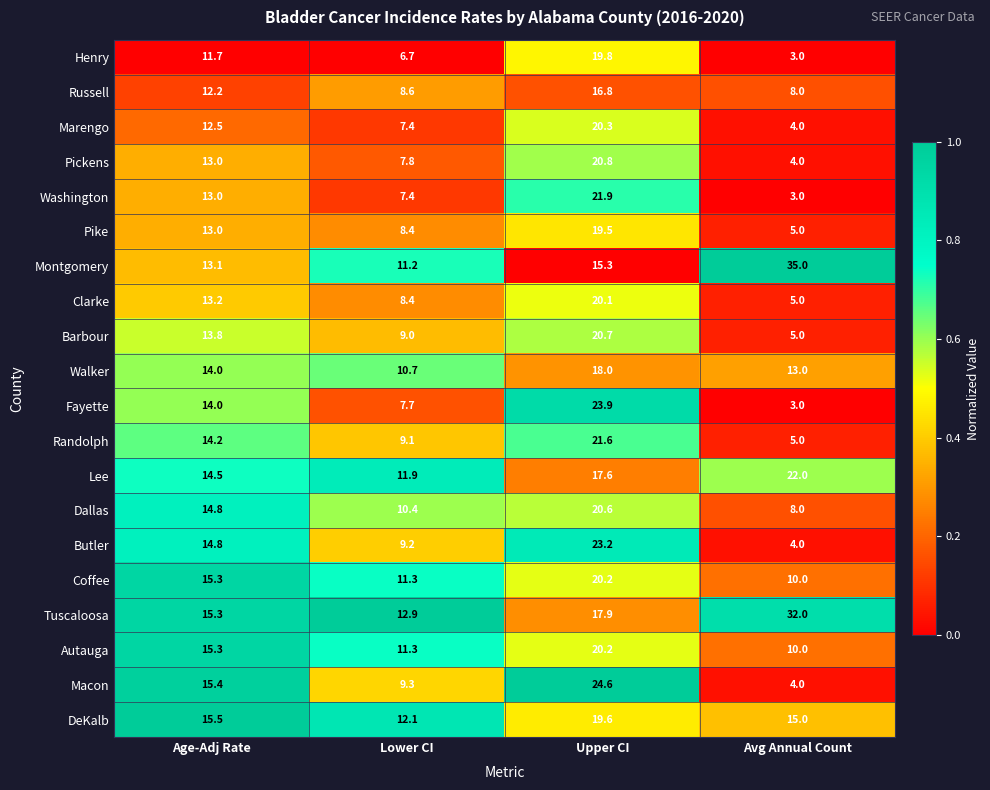

What is the greatest value displayed?

35.0